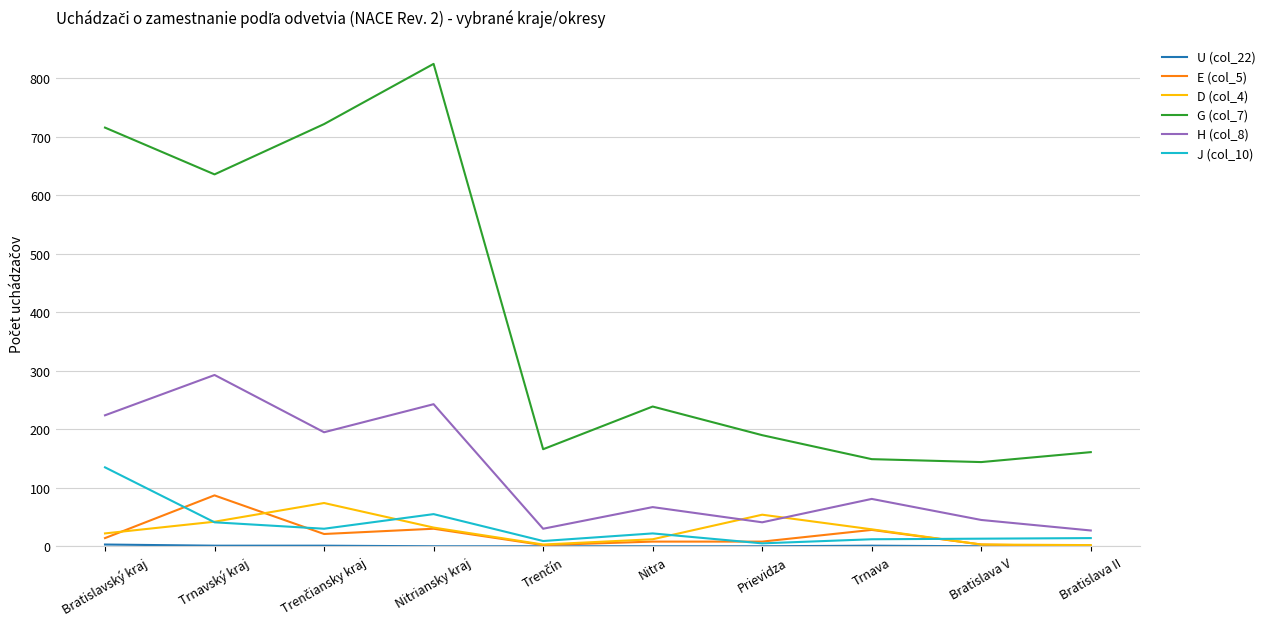

True or false: D (col_4) has a value of 32 at Nitriansky kraj.

True